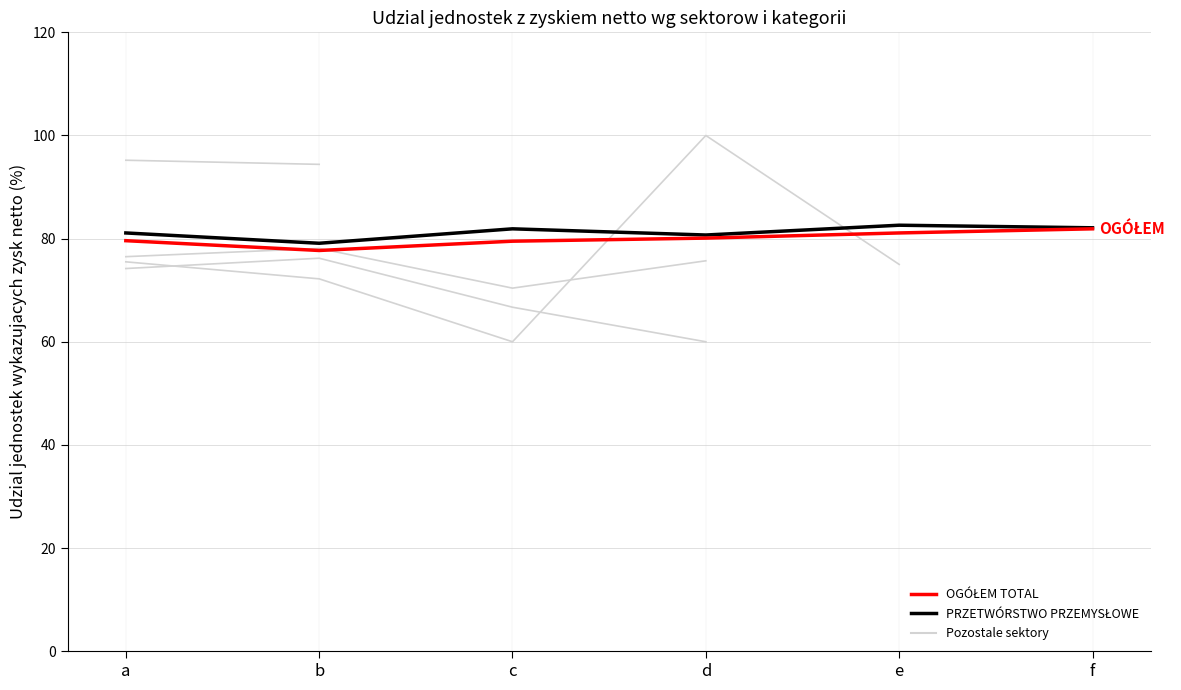

How many lines are shown in the chart?

6